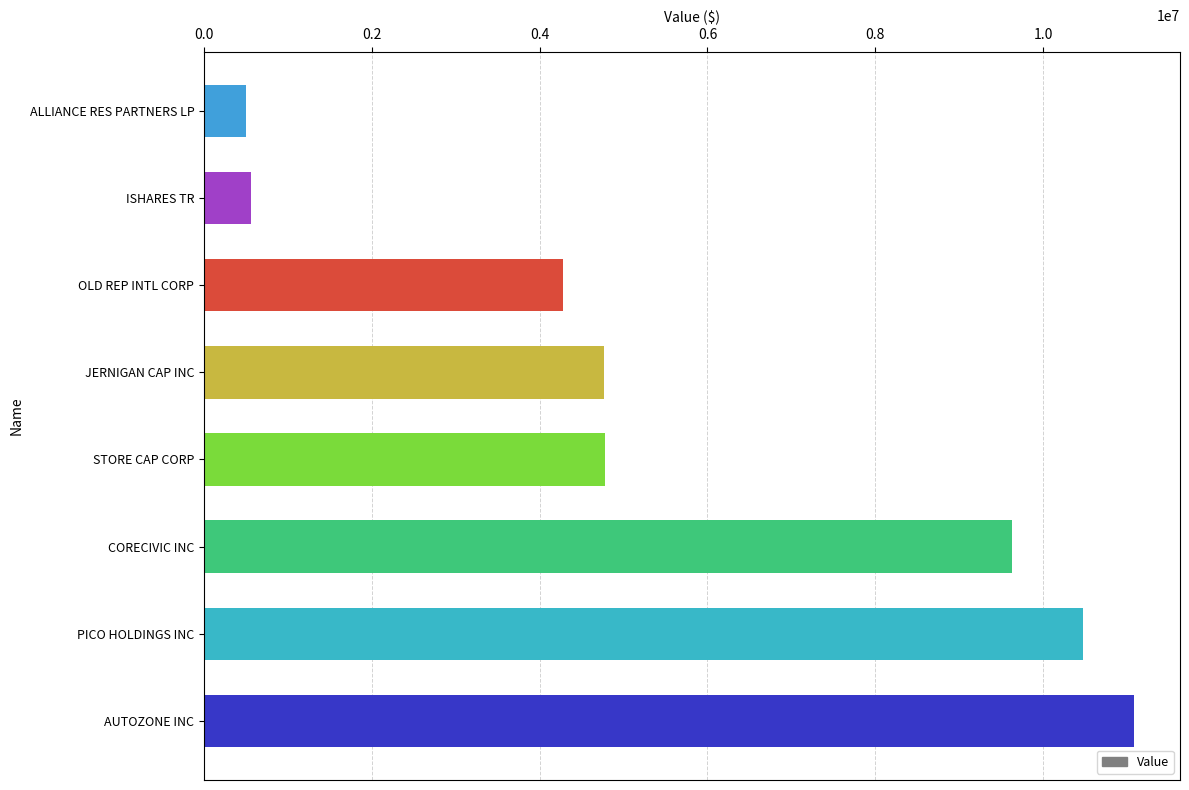

What is the sum of the values at OLD REP INTL CORP and JERNIGAN CAP INC?

9035000